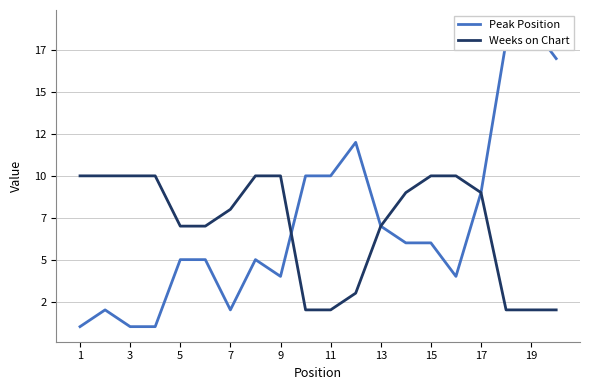

Count the Weeks on Chart values in the range 3 to 10.

15